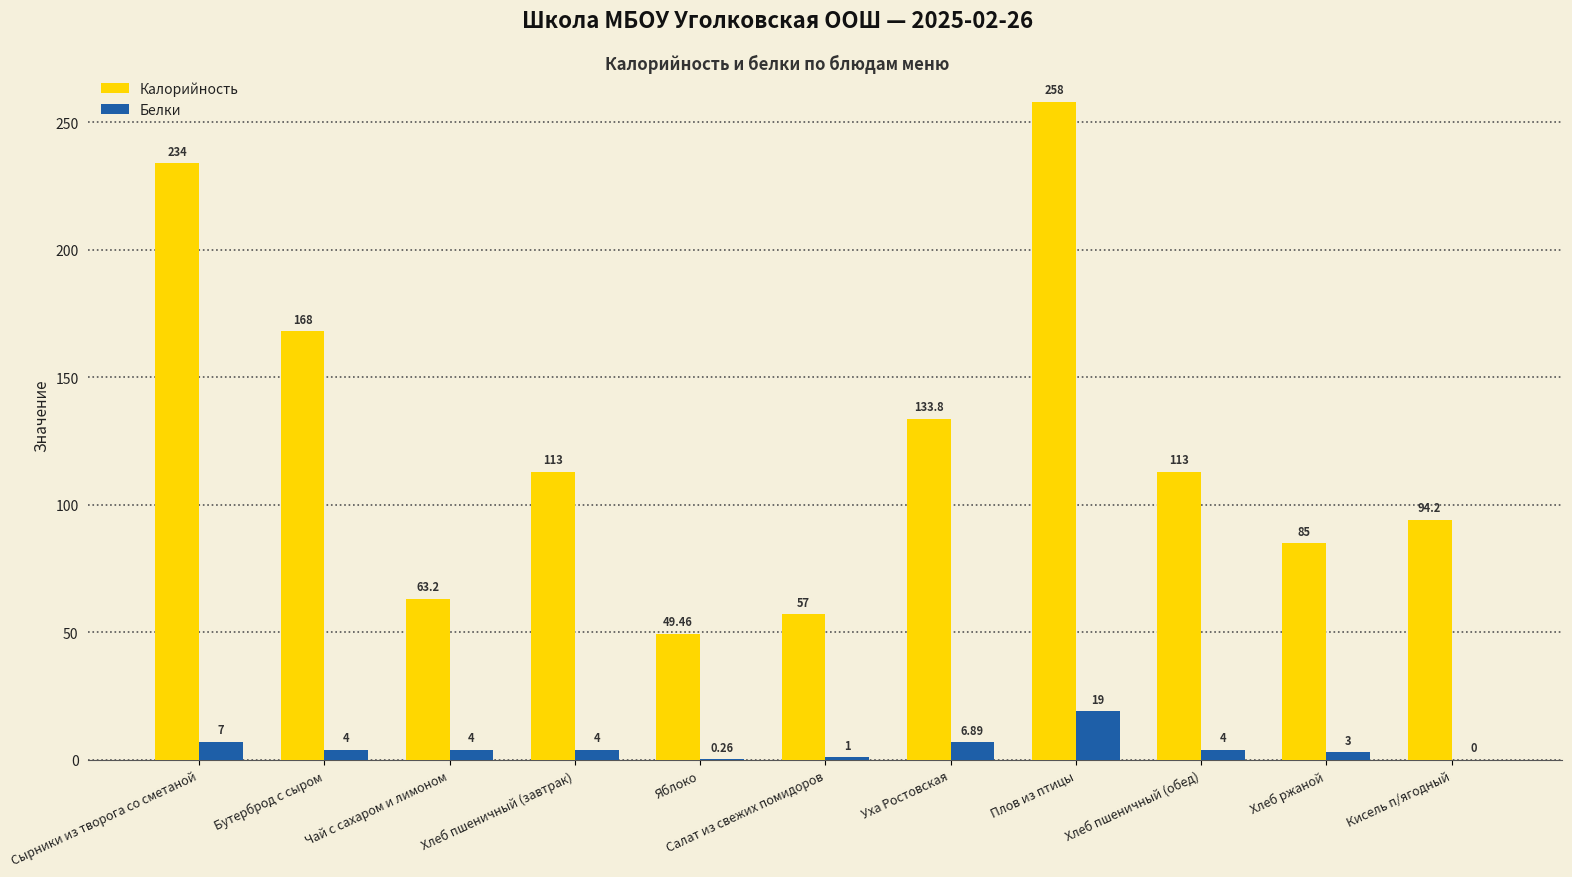

The value of Калорийность at Сырники из творога со сметаной is 306.9. True or false?

False